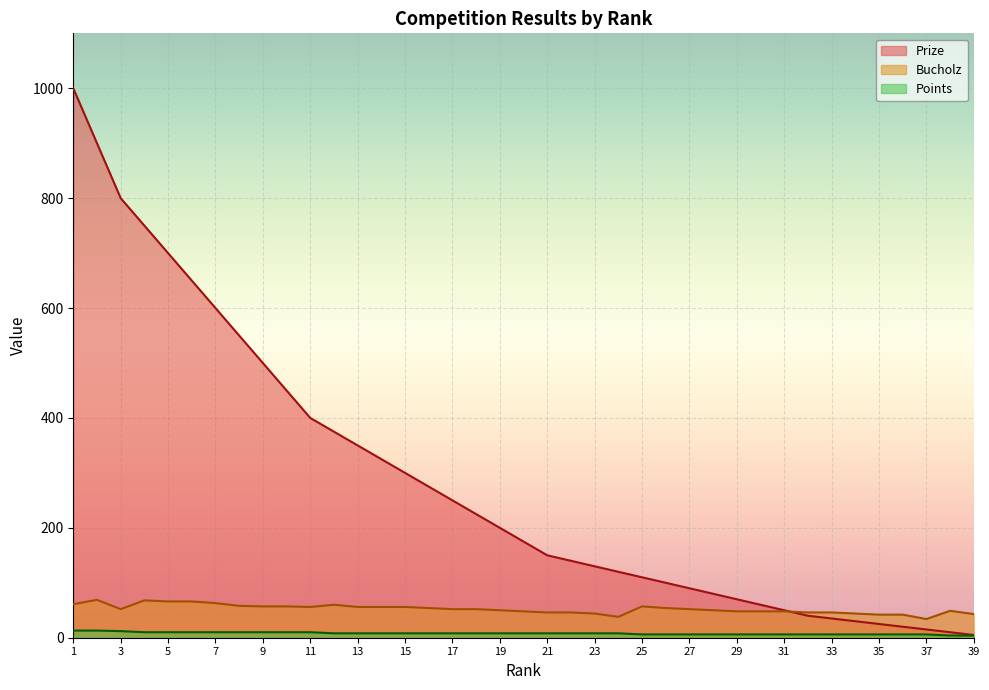

The Prize series shows 64 at 32. True or false?

False